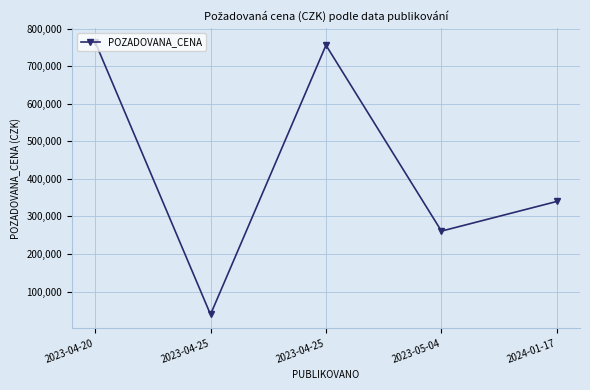

How many lines are shown in the chart?

1